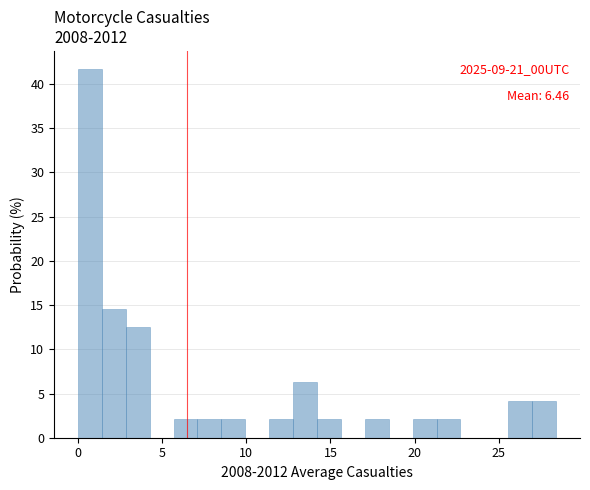

Around what value on the x-axis is the tallest bar? Give the approximate position of its centre, as read against the axis.

0.5